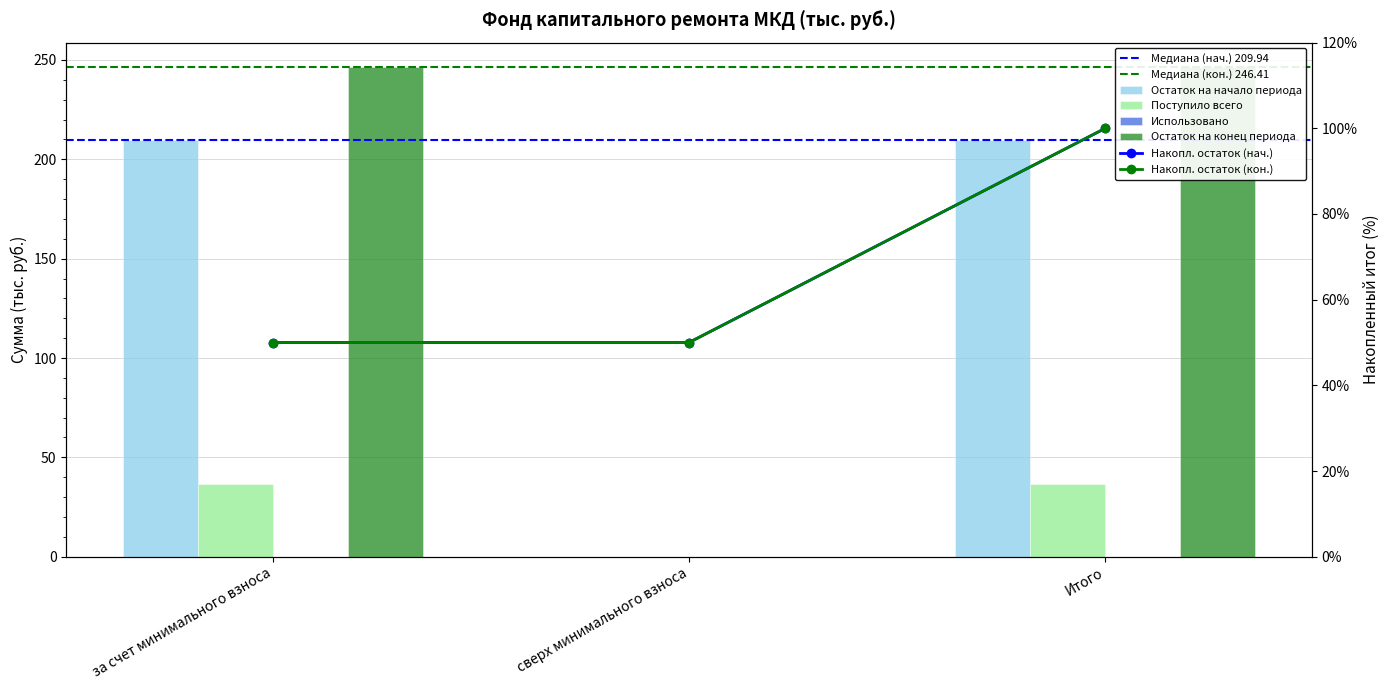

At which label does Остаток на начало периода first exceed 209?

за счет минимального взноса